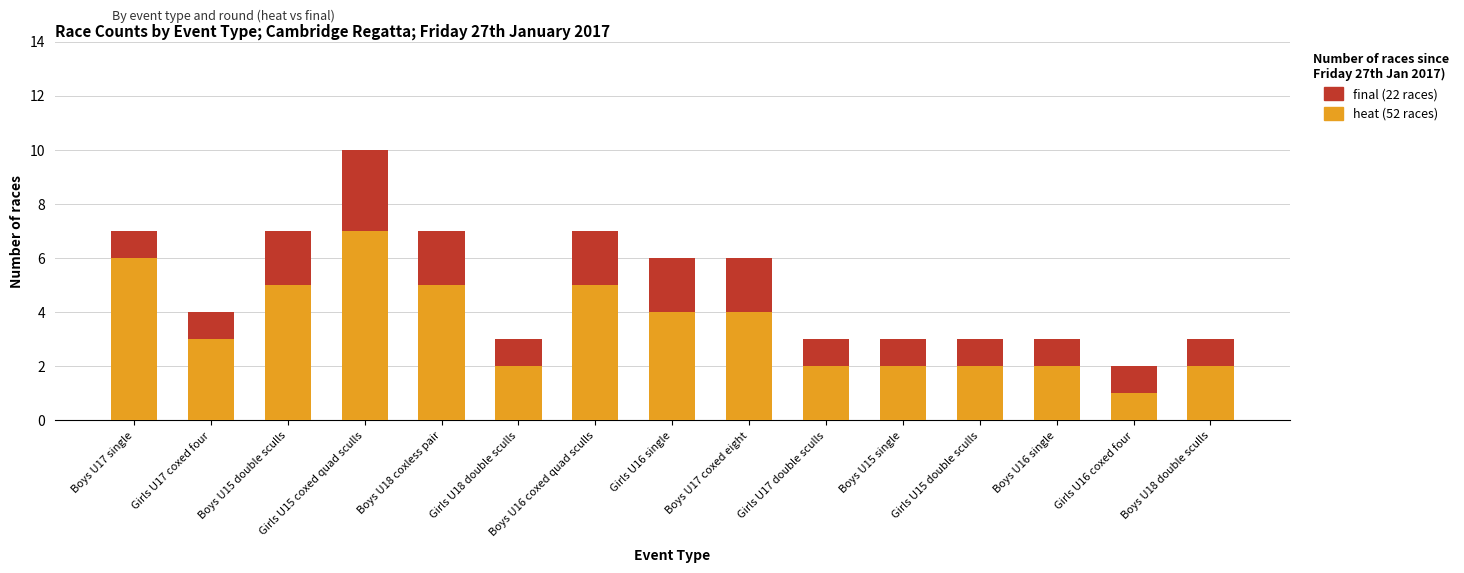

At which category is the sum across all series the highest?

Girls U15 coxed quad sculls